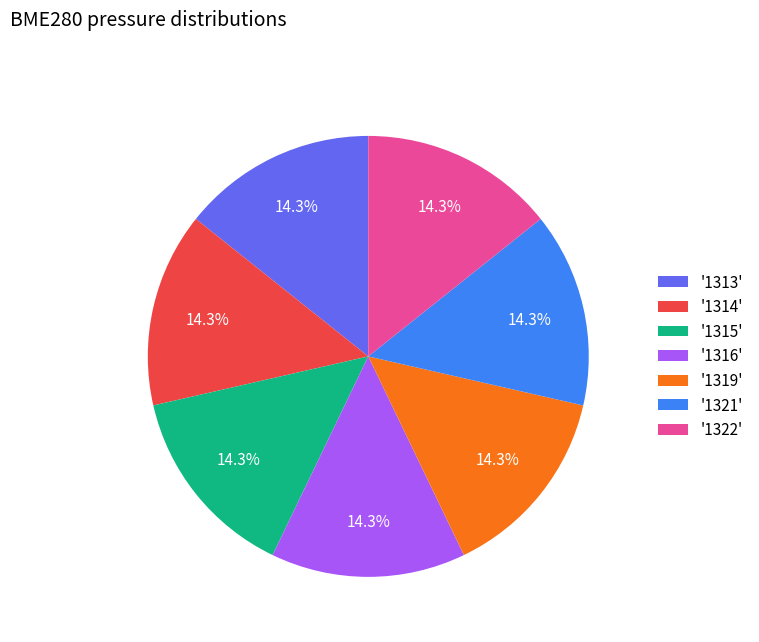

Does '1319' represent more than half of the total?

No